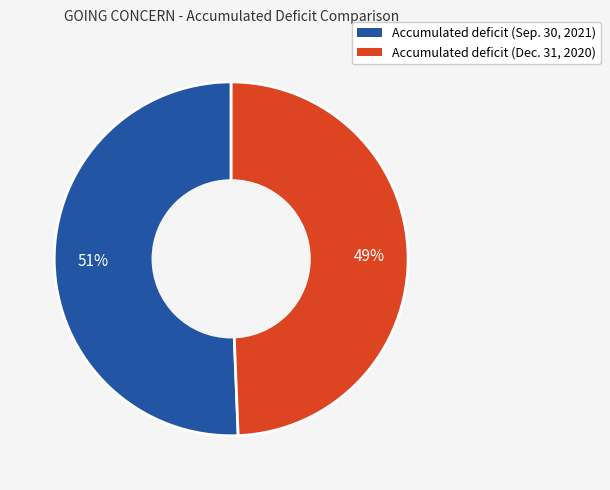

Approximately how many times larger is the value at Accumulated deficit (Sep. 30, 2021) compared to Accumulated deficit (Dec. 31, 2020)?

1.0